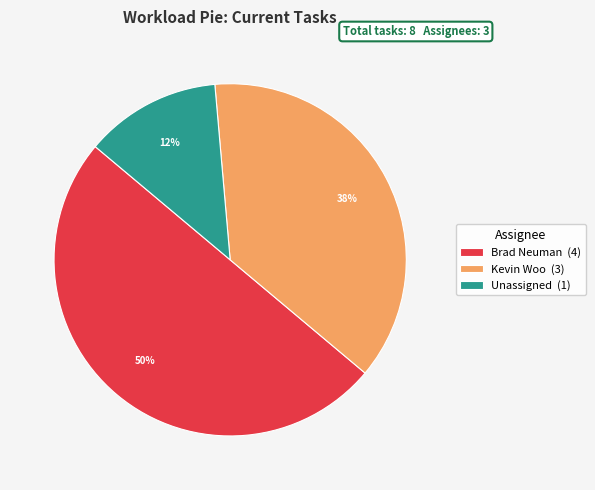

How many slices are in this pie chart?

3